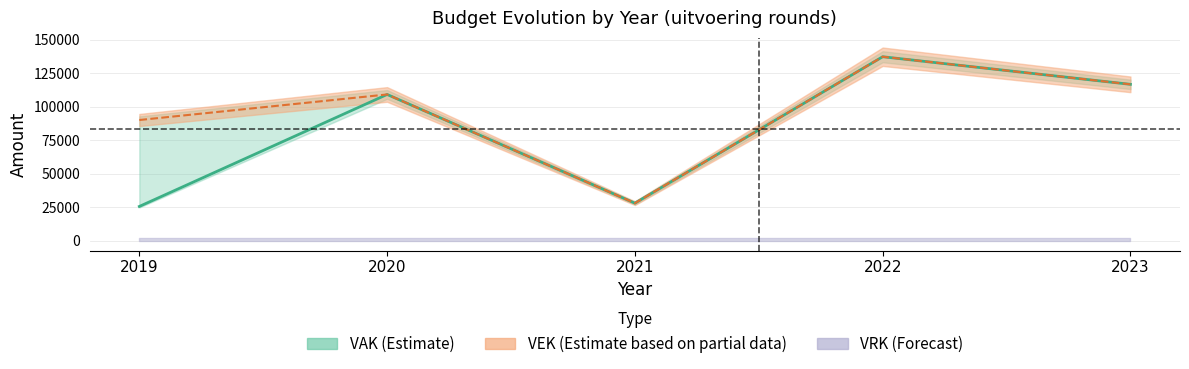

At how many categories does at least one series exceed 69990?

4